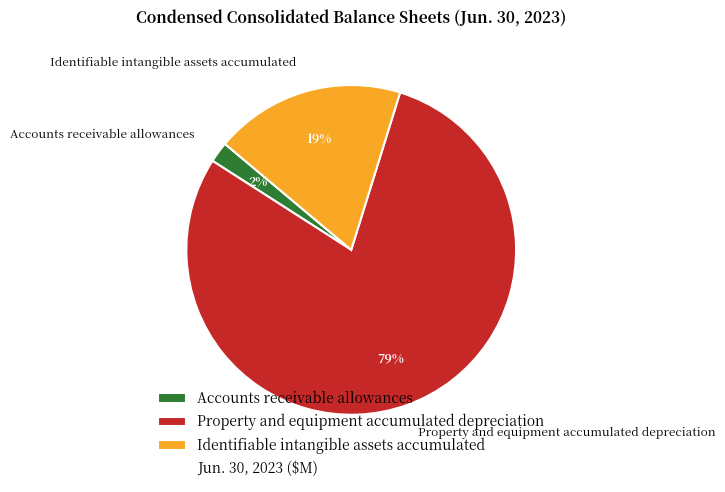

How many slices are in this pie chart?

3